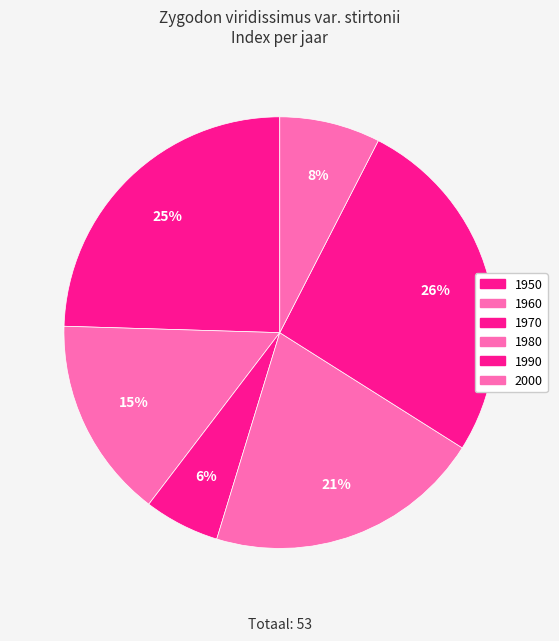

Is there any slice that represents more than half of the pie?

No